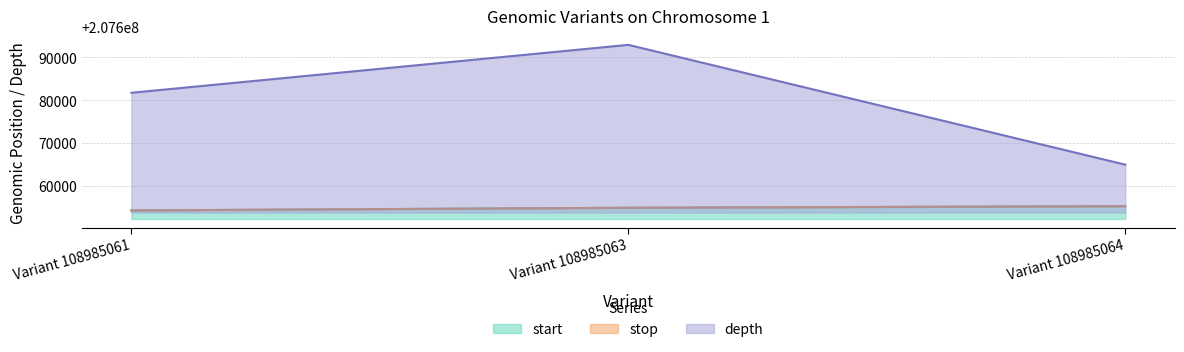

What is the value of the start point at the 2nd from the left?

207654879